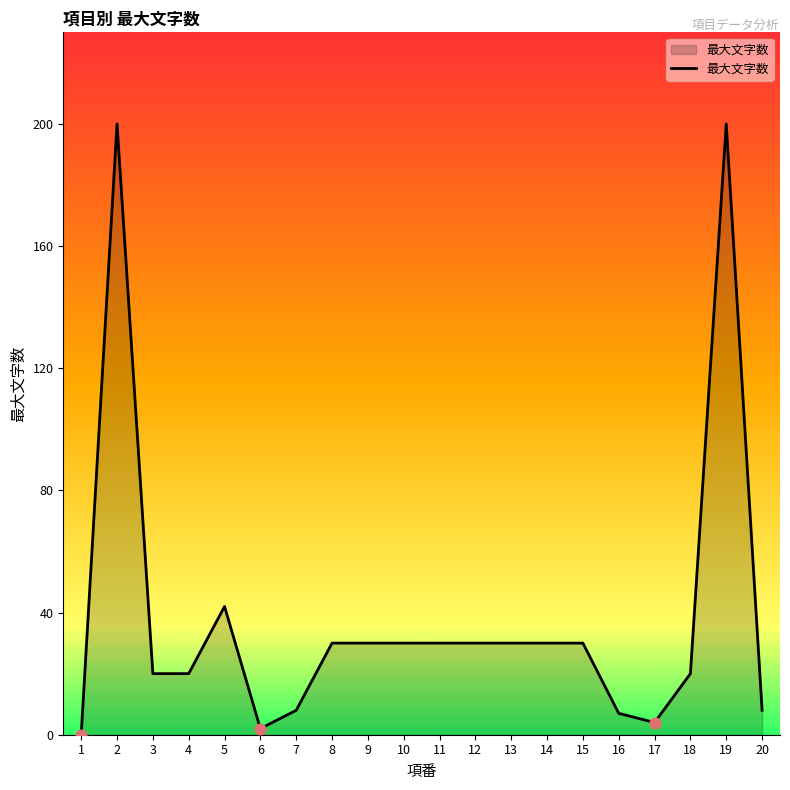

Approximately how many times larger is the value at 7 compared to 16?

1.1